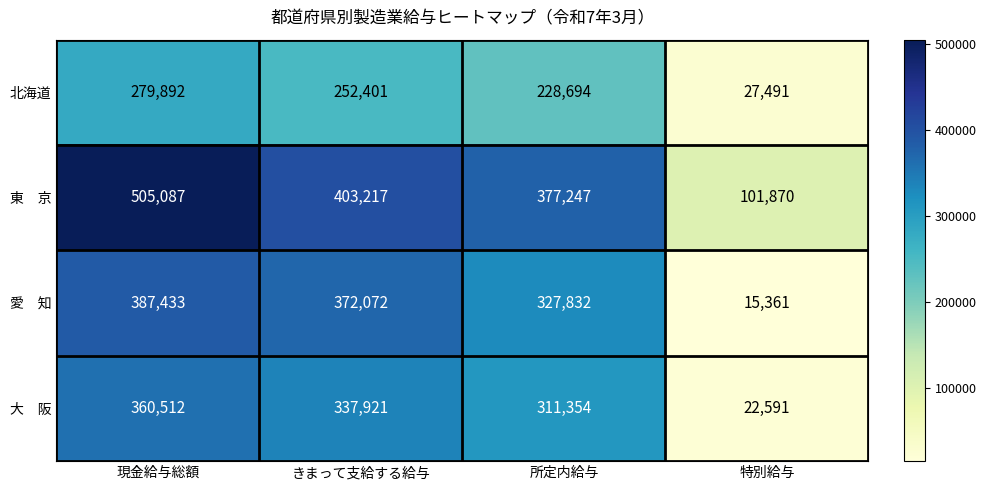

Read the 北海道 value at きまって支給する給与, to the nearest 100.

252400